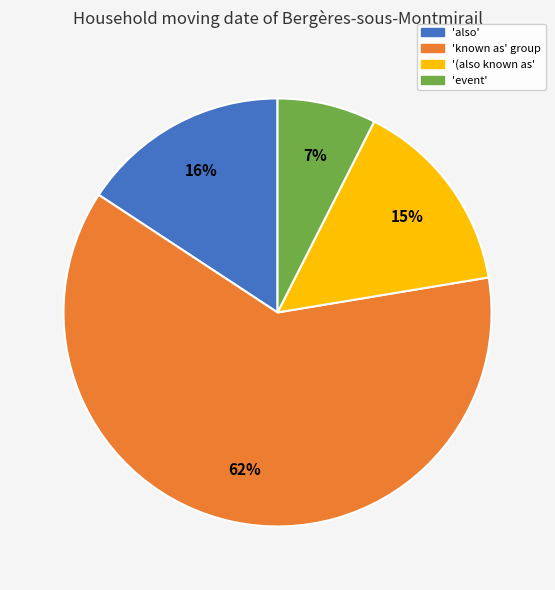

Is there a majority slice in this chart?

Yes